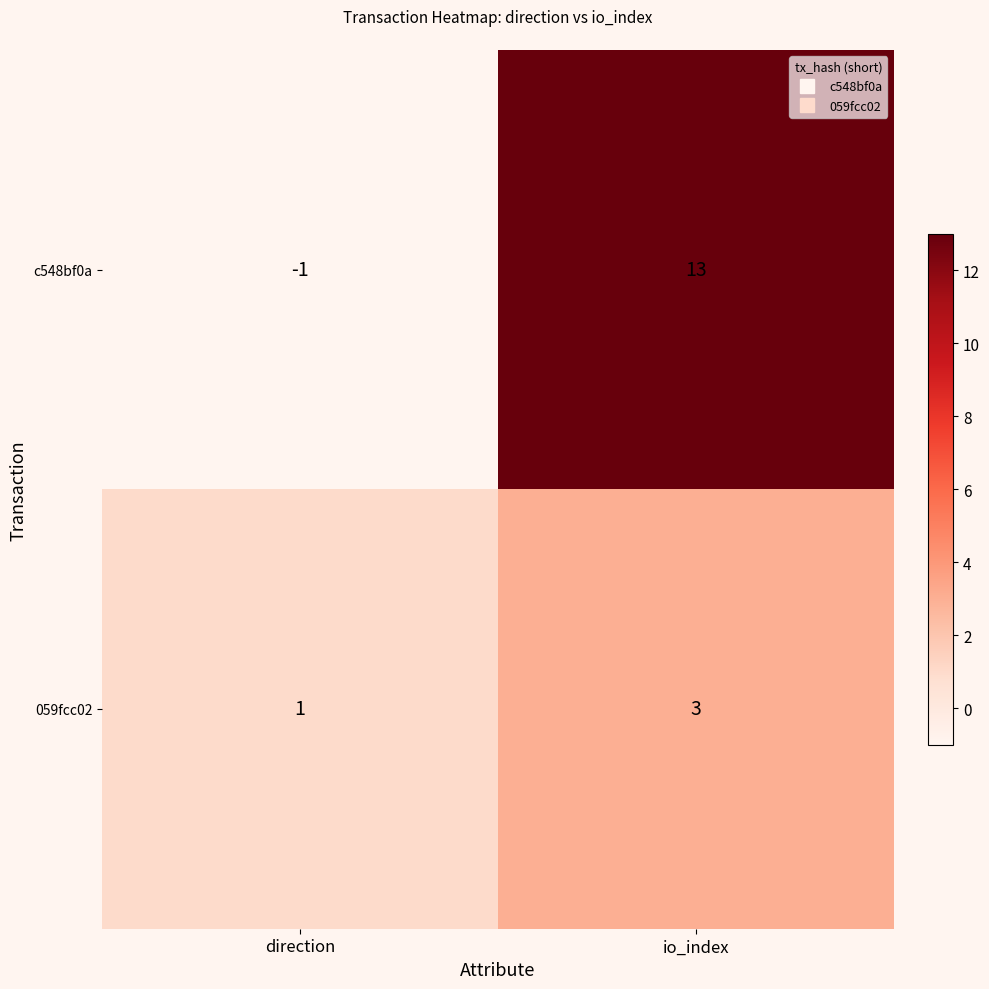

Which series has the largest range (max minus min)?

c548bf0a